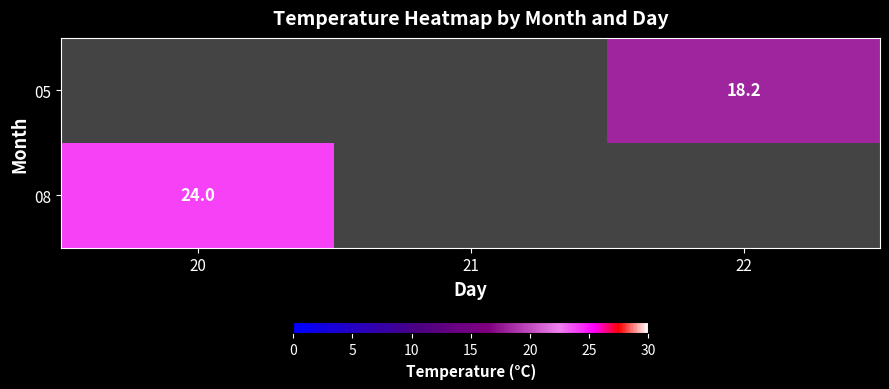

Is the value of 08 at 20 greater than the value of 05 at 22?

Yes